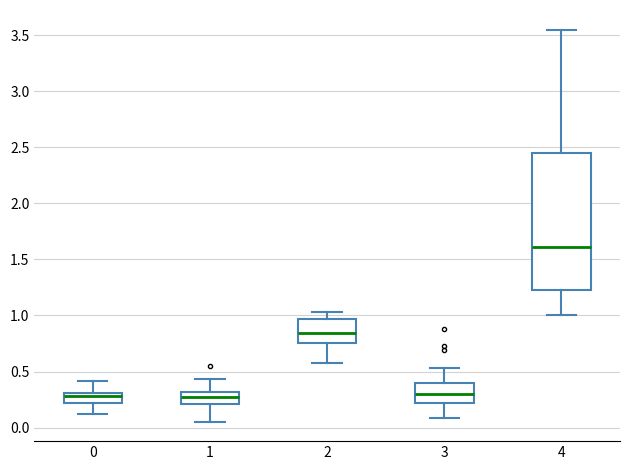

Reading left to right, read every box against the y-axis: the position of its median line, the range the box covers, and the ends of its whiskers. The values are not printed on the chart, so give them approximately, as read against the axis.

0: median 0.30 (just below the box's upper edge), box 0.20 to 0.30, whiskers 0.10 to 0.40
1: median 0.30 (inside the box), box 0.20 to 0.30, whiskers 0.05 to 0.45
2: median 0.85, box 0.75 to 0.95, whiskers 0.60 to 1.05
3: median 0.30, box 0.20 to 0.40, whiskers 0.10 to 0.55
4: median 1.60, box 1.20 to 2.45, whiskers 1.00 to 3.55